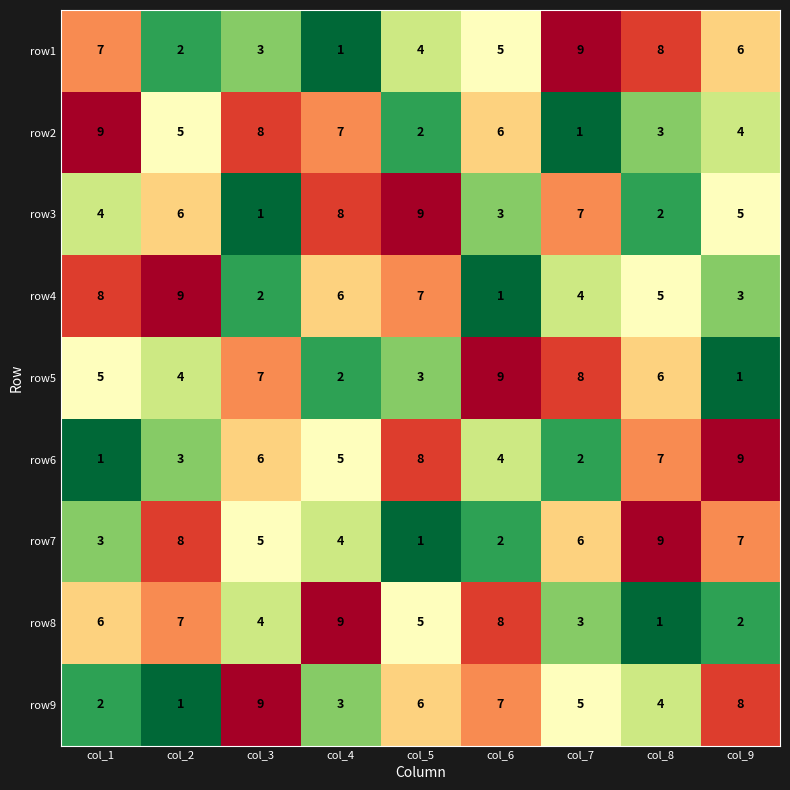

How many values in the row9 series are below 5?

4